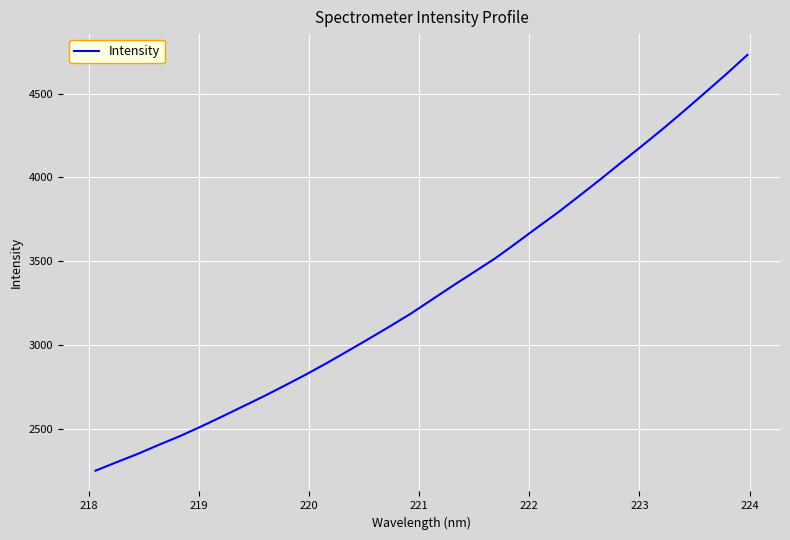

What is the minimum value shown in the chart?

2250.9